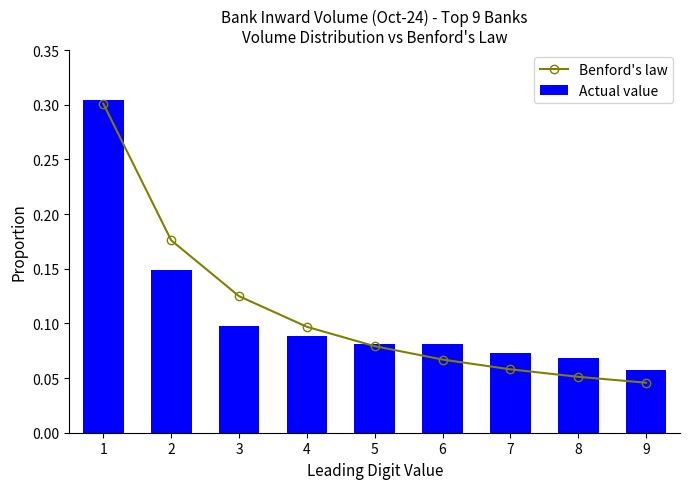

What is the average value of the Actual value series?

0.1